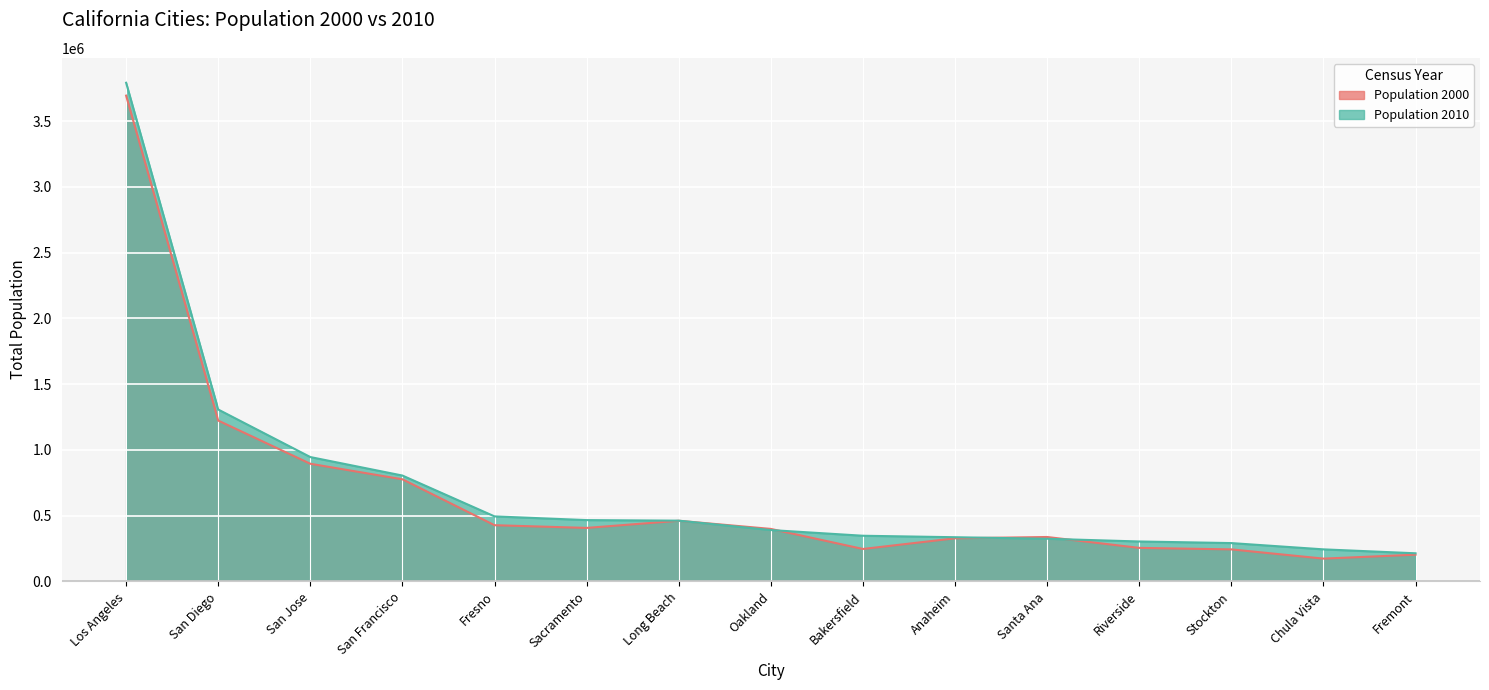

At which category is the sum across all series the highest?

Los Angeles